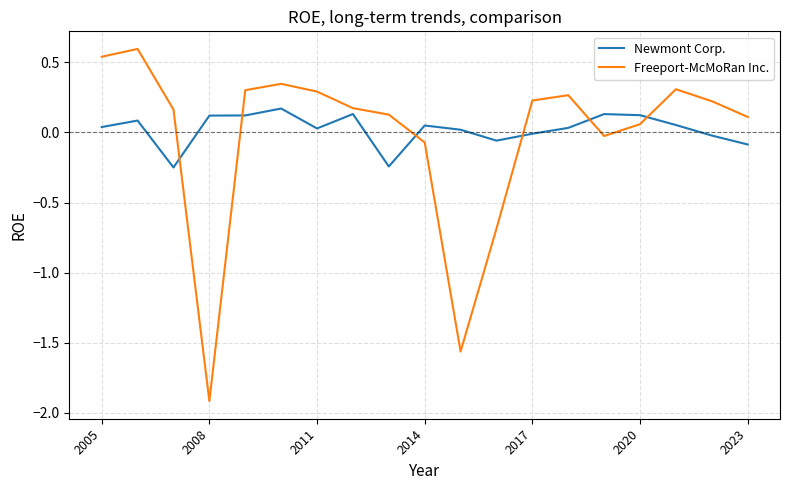

Which series has the widest spread of values?

Freeport-McMoRan Inc.